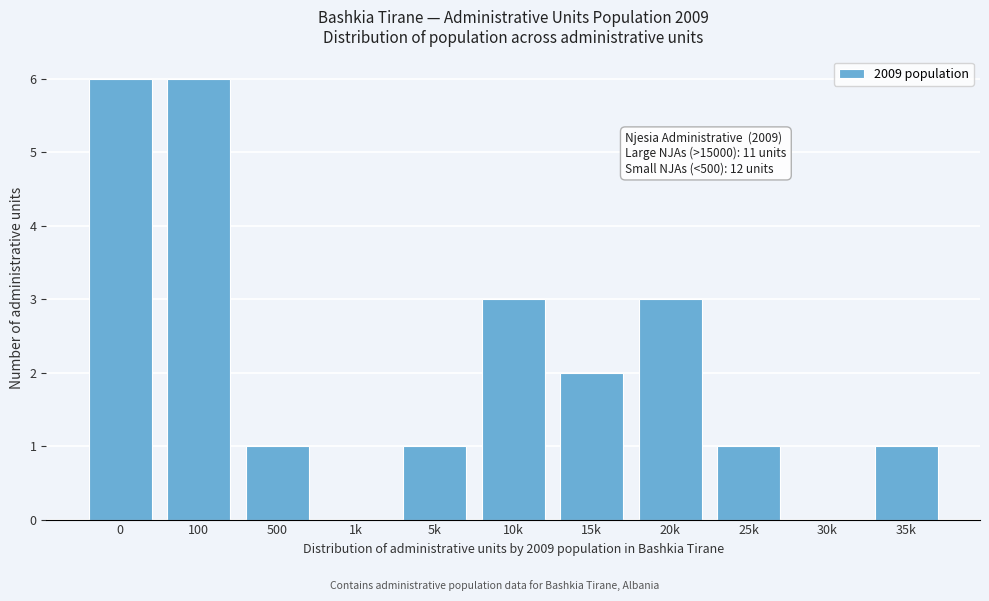

Reading left to right, extract all data points from this chart.

0=6	100=6	500=1	1k=0	5k=1	10k=3	15k=2	20k=3	25k=1	30k=0	35k=1